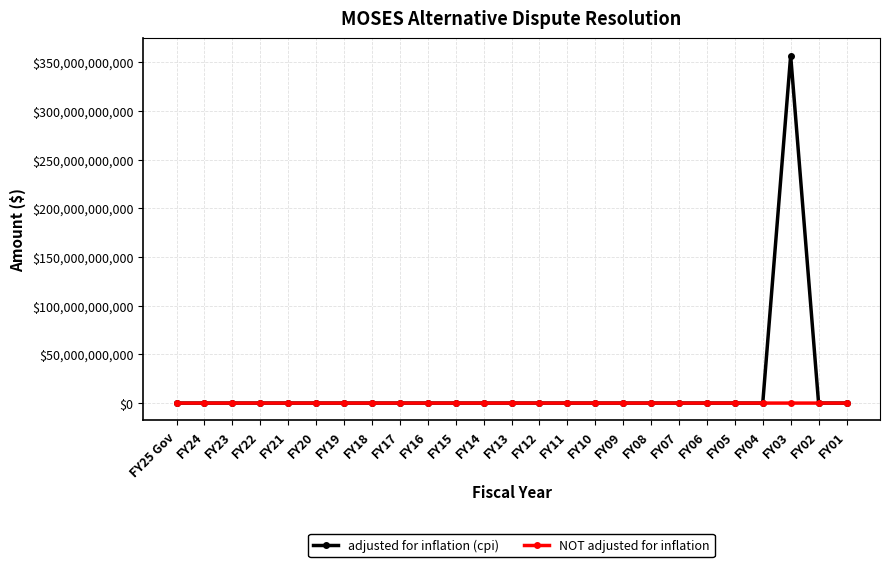

What are all the series names shown in the legend?

adjusted for inflation (cpi), NOT adjusted for inflation